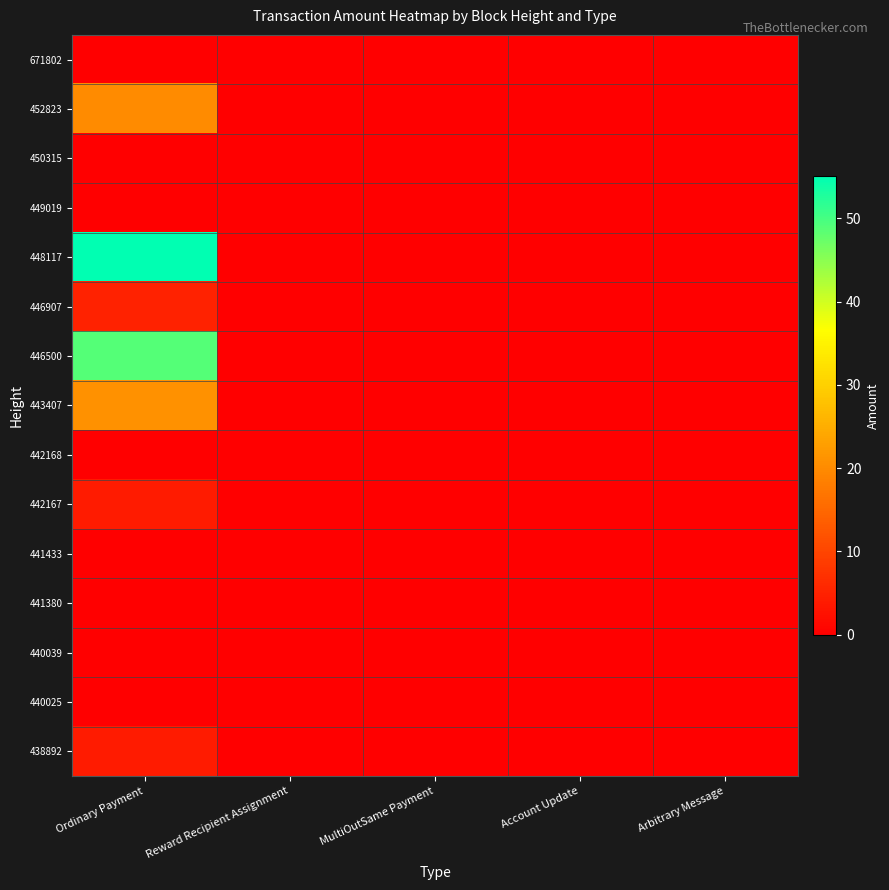

Reading left to right, extract all data points from this chart.

671802: Ordinary Payment=0.0	Reward Recipient Assignment=0.0	MultiOutSame Payment=0.0	Account Update=0.0	Arbitrary Message=0.0
452823: Ordinary Payment=20.2	Reward Recipient Assignment=0.0	MultiOutSame Payment=0.0	Account Update=0.0	Arbitrary Message=0.0
450315: Ordinary Payment=0.0	Reward Recipient Assignment=0.0	MultiOutSame Payment=0.0	Account Update=0.0	Arbitrary Message=0.0
449019: Ordinary Payment=0.0	Reward Recipient Assignment=0.0	MultiOutSame Payment=0.0	Account Update=0.0	Arbitrary Message=0.0
448117: Ordinary Payment=55.0	Reward Recipient Assignment=0.0	MultiOutSame Payment=0.0	Account Update=0.0	Arbitrary Message=0.0
446907: Ordinary Payment=5.0	Reward Recipient Assignment=0.0	MultiOutSame Payment=0.0	Account Update=0.0	Arbitrary Message=0.0
446500: Ordinary Payment=49.0	Reward Recipient Assignment=0.0	MultiOutSame Payment=0.0	Account Update=0.0	Arbitrary Message=0.0
443407: Ordinary Payment=21.0	Reward Recipient Assignment=0.0	MultiOutSame Payment=0.0	Account Update=0.0	Arbitrary Message=0.0
442168: Ordinary Payment=0.0	Reward Recipient Assignment=0.0	MultiOutSame Payment=0.0	Account Update=0.0	Arbitrary Message=0.0
442167: Ordinary Payment=4.0	Reward Recipient Assignment=0.0	MultiOutSame Payment=0.0	Account Update=0.0	Arbitrary Message=0.0
441433: Ordinary Payment=0.0	Reward Recipient Assignment=0.0	MultiOutSame Payment=0.0	Account Update=0.0	Arbitrary Message=0.0
441380: Ordinary Payment=0.0	Reward Recipient Assignment=0.0	MultiOutSame Payment=0.0	Account Update=0.0	Arbitrary Message=0.0
440039: Ordinary Payment=0.0	Reward Recipient Assignment=0.0	MultiOutSame Payment=0.0	Account Update=0.0	Arbitrary Message=0.0
440025: Ordinary Payment=0.0	Reward Recipient Assignment=0.0	MultiOutSame Payment=0.0	Account Update=0.0	Arbitrary Message=0.0
438892: Ordinary Payment=4.0	Reward Recipient Assignment=0.0	MultiOutSame Payment=0.0	Account Update=0.0	Arbitrary Message=0.0